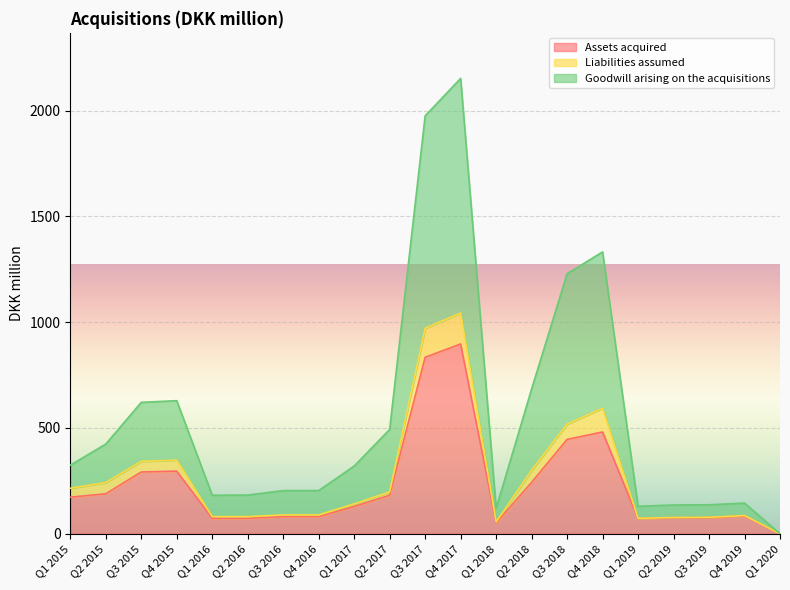

True or false: Assets acquired and Goodwill arising on the acquisitions cross at least once.

False